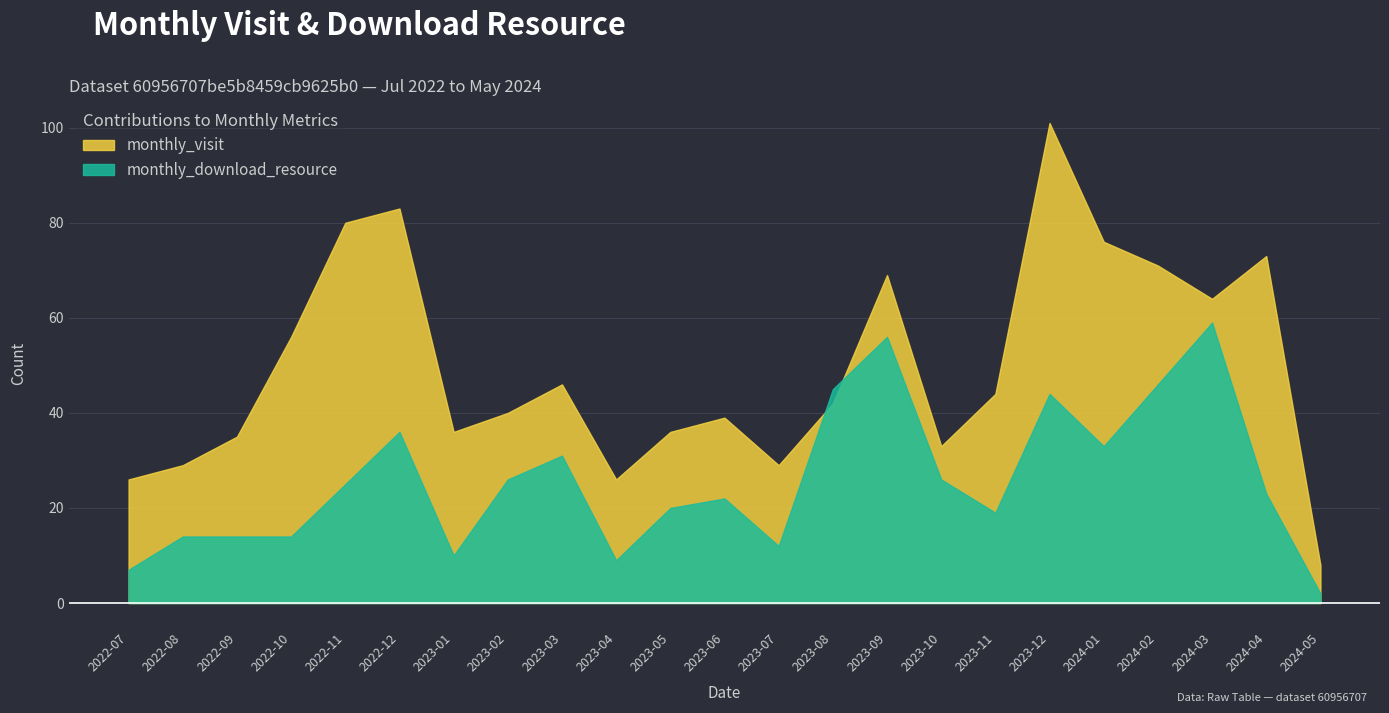

True or false: monthly_download_resource and monthly_visit cross at least once.

True